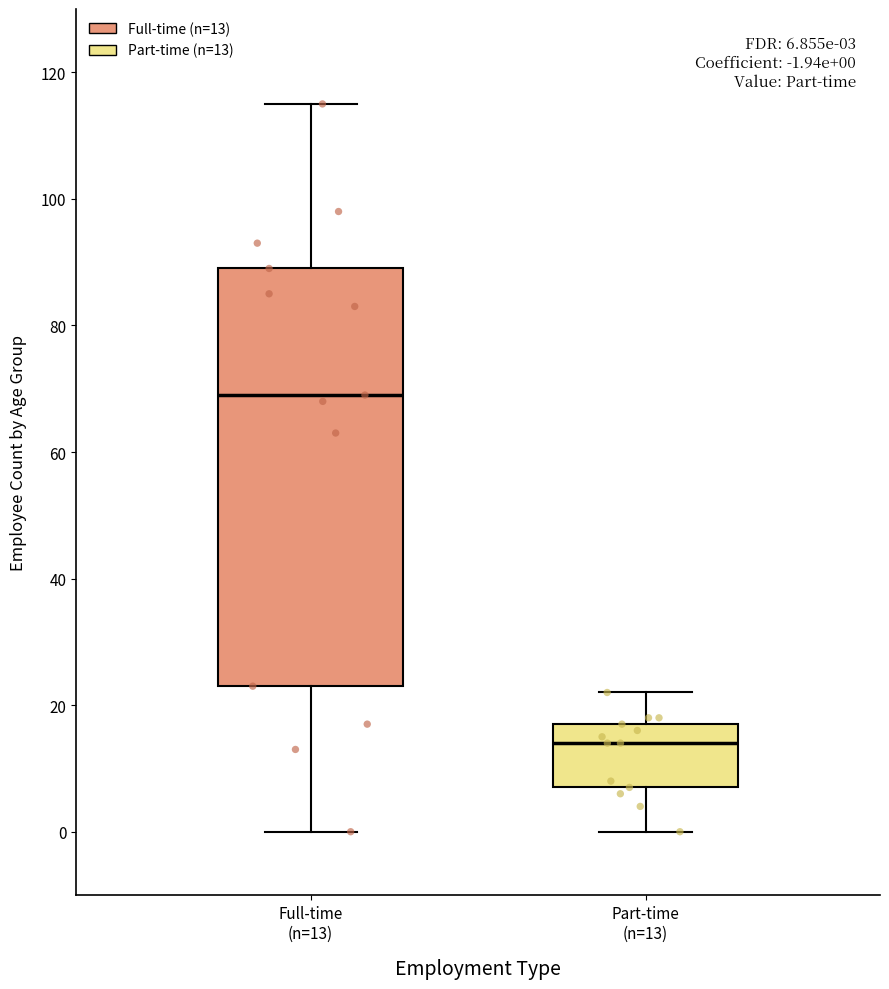

Comparing the boxes themselves (not the whiskers), which one is the tallest?

Full-time (n=13)